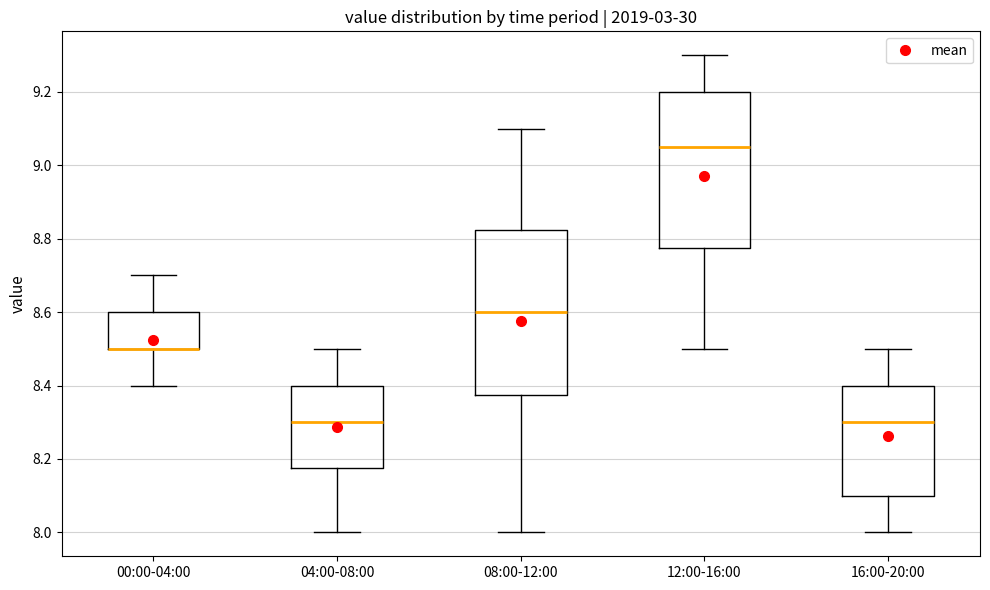

Reading left to right, transcribe this box plot: for each box, give where its median line is, the range the box spans, and where its two whiskers end, as read against the y-axis. The values are not printed on the chart, so give them approximately, as read against the axis.

00:00-04:00: median 8.50 (drawn on the box's lower edge), box 8.50 to 8.60, whiskers 8.40 to 8.70
04:00-08:00: median 8.30, box 8.18 to 8.40, whiskers 8.00 to 8.50
08:00-12:00: median 8.60, box 8.38 to 8.82, whiskers 8.00 to 9.10
12:00-16:00: median 9.06, box 8.78 to 9.20, whiskers 8.50 to 9.30
16:00-20:00: median 8.30, box 8.10 to 8.40, whiskers 8.00 to 8.50